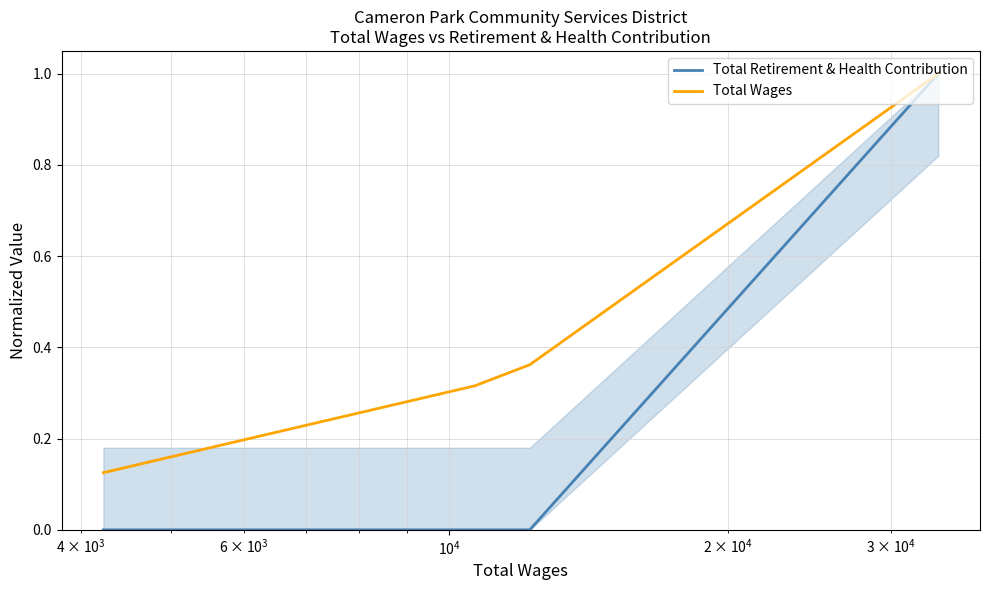

Which series has the largest range (max minus min)?

Total Retirement & Health Contribution